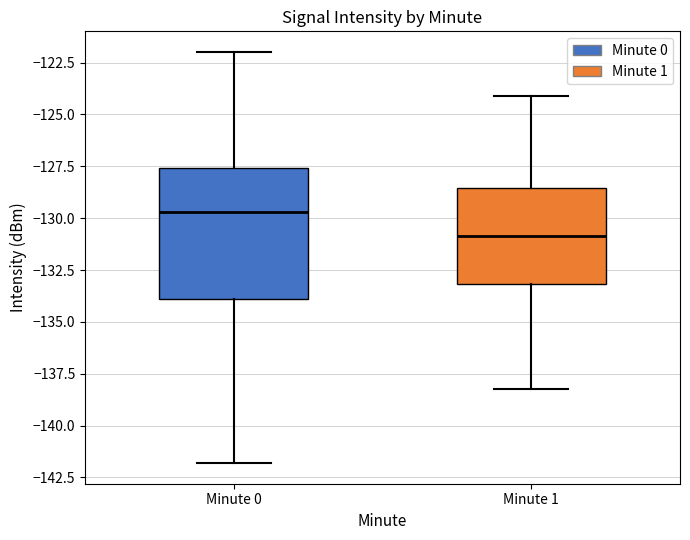

Reading left to right, transcribe this box plot: for each box, give where its median line is, the range the box spans, and where its two whiskers end, as read against the y-axis. The values are not printed on the chart, so give them approximately, as read against the axis.

Minute 0: median -129.5, box -134.0 to -127.5, whiskers -142.0 to -122.0
Minute 1: median -131.0, box -133.0 to -128.5, whiskers -138.0 to -124.0